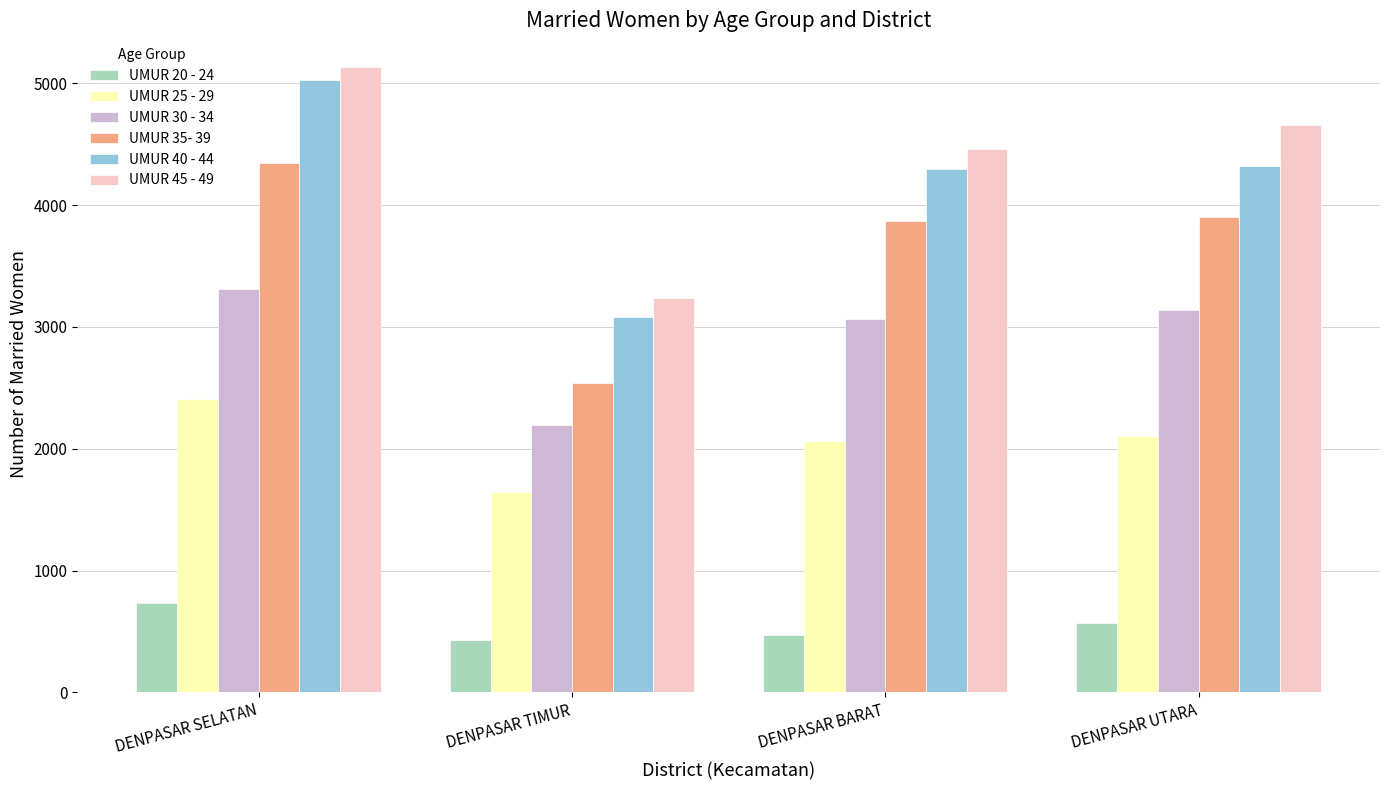

Reading left to right, transcribe all the data shown in this chart.

UMUR 20 - 24: 732	428	467	567
UMUR 25 - 29: 2405	1642	2061	2108
UMUR 30 - 34: 3311	2192	3067	3139
UMUR 35- 39: 4343	2542	3870	3905
UMUR 40 - 44: 5026	3085	4295	4320
UMUR 45 - 49: 5137	3238	4461	4657